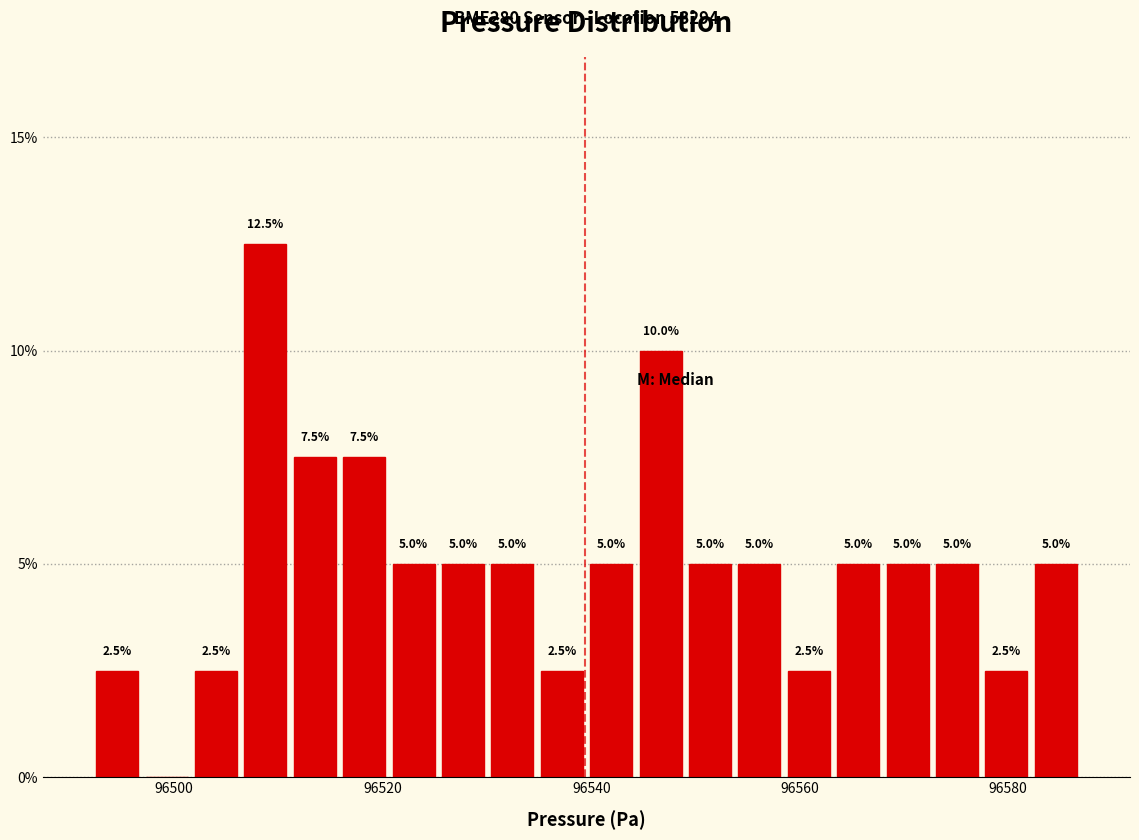

Around what value on the x-axis is the tallest bar? Give the approximate position of its centre, as read against the axis.

96508